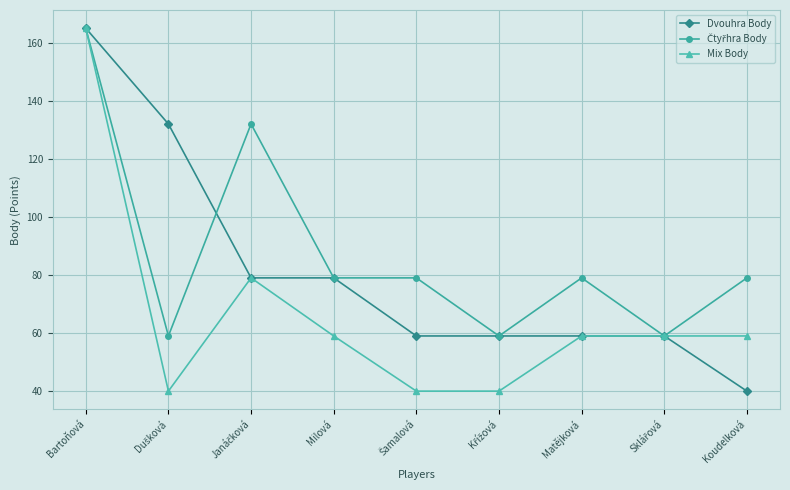

Which category has the highest value in the Mix Body series?

Bartoňová